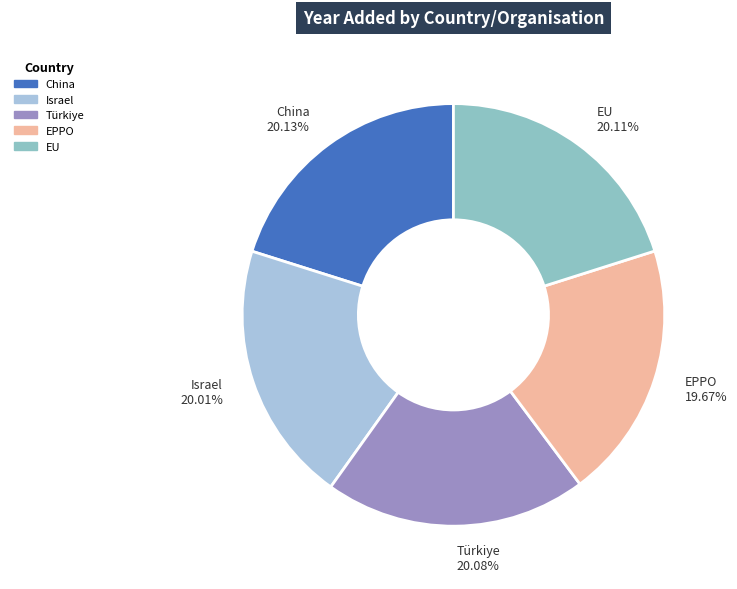

Is it true that EPPO is 11% of the pie?

False